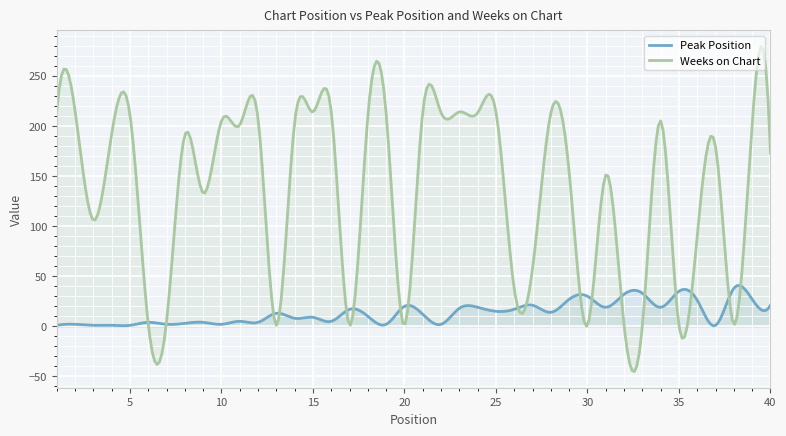

What are all the series names shown in the legend?

Peak Position, Weeks on Chart